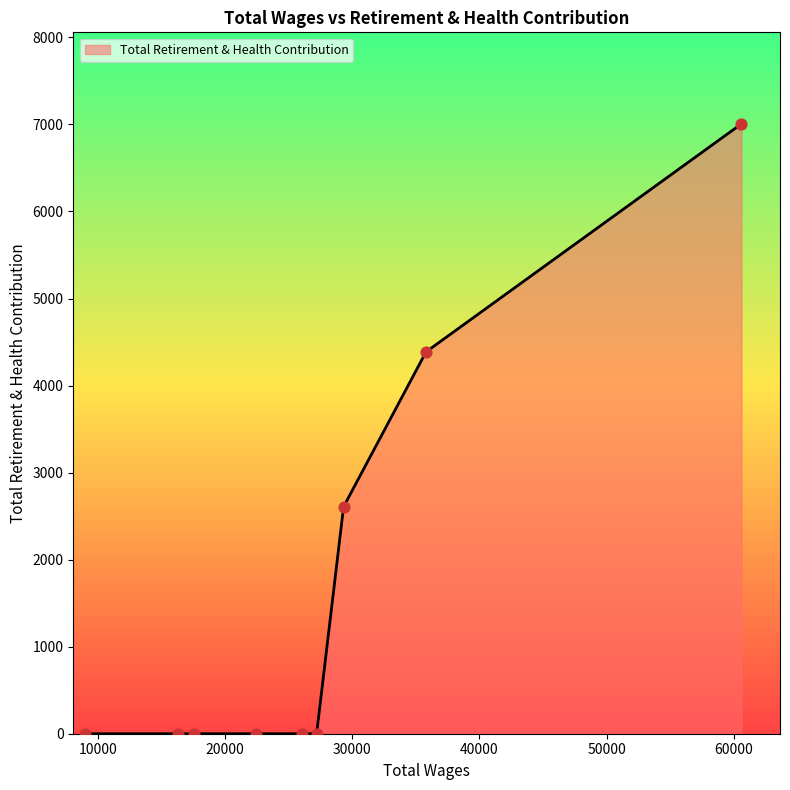

What is the difference between the maximum and minimum values?

7007